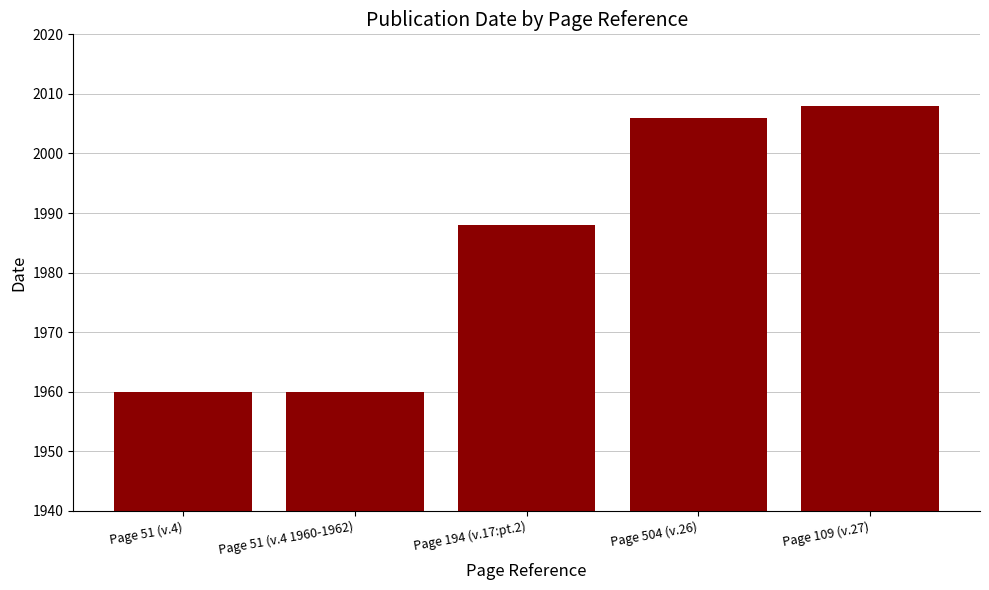

How many series are shown in this chart?

1